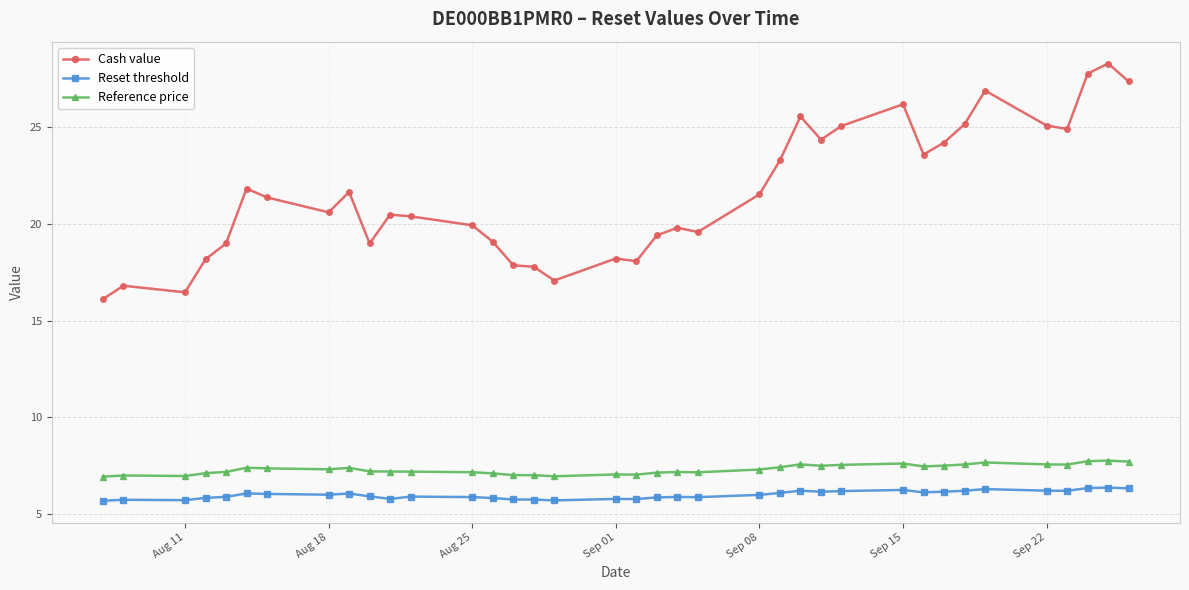

What is the minimum value for Reference price?

6.9